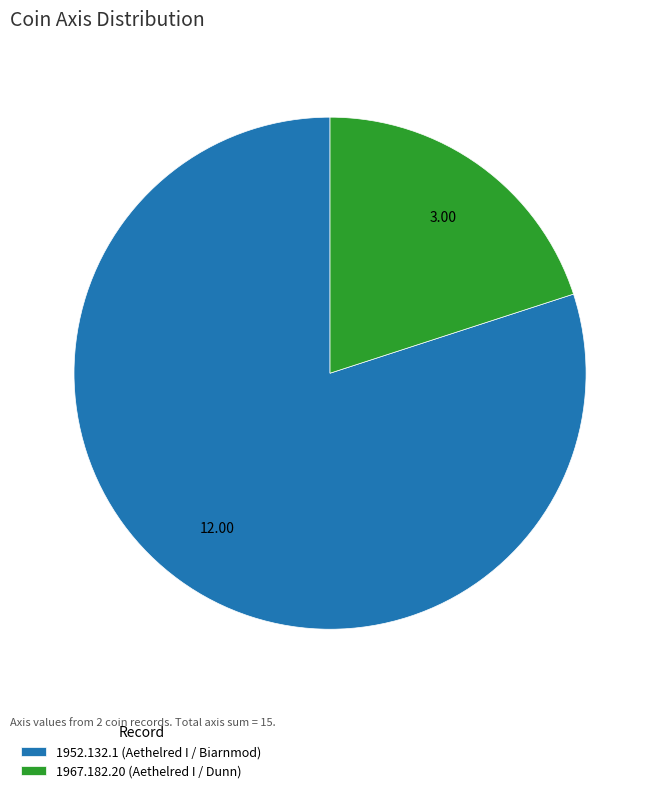

Which slice is the smallest?

1967.182.20 (Aethelred I / Dunn)